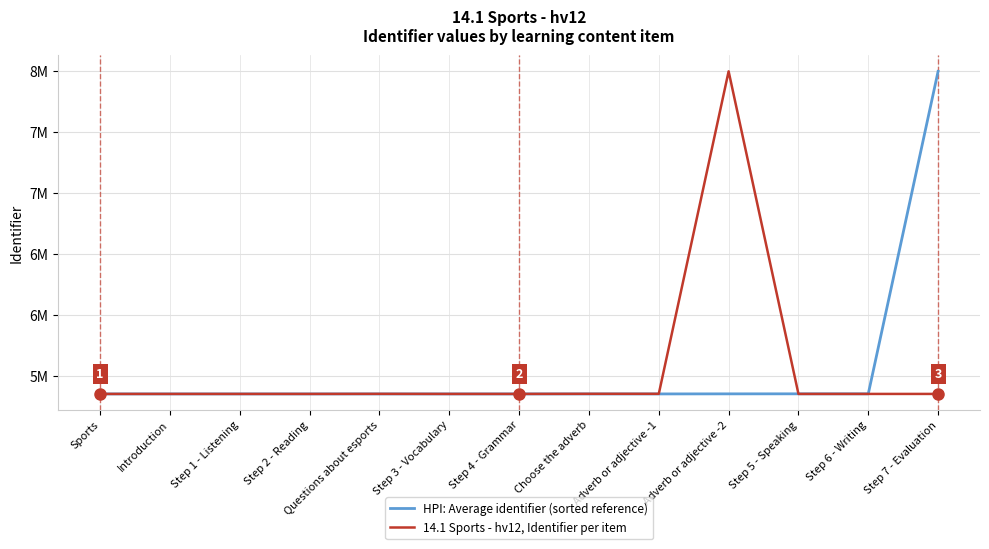

True or false: 14.1 Sports - hv12, Identifier per item and HPI: Average identifier (sorted reference) cross at least once.

True